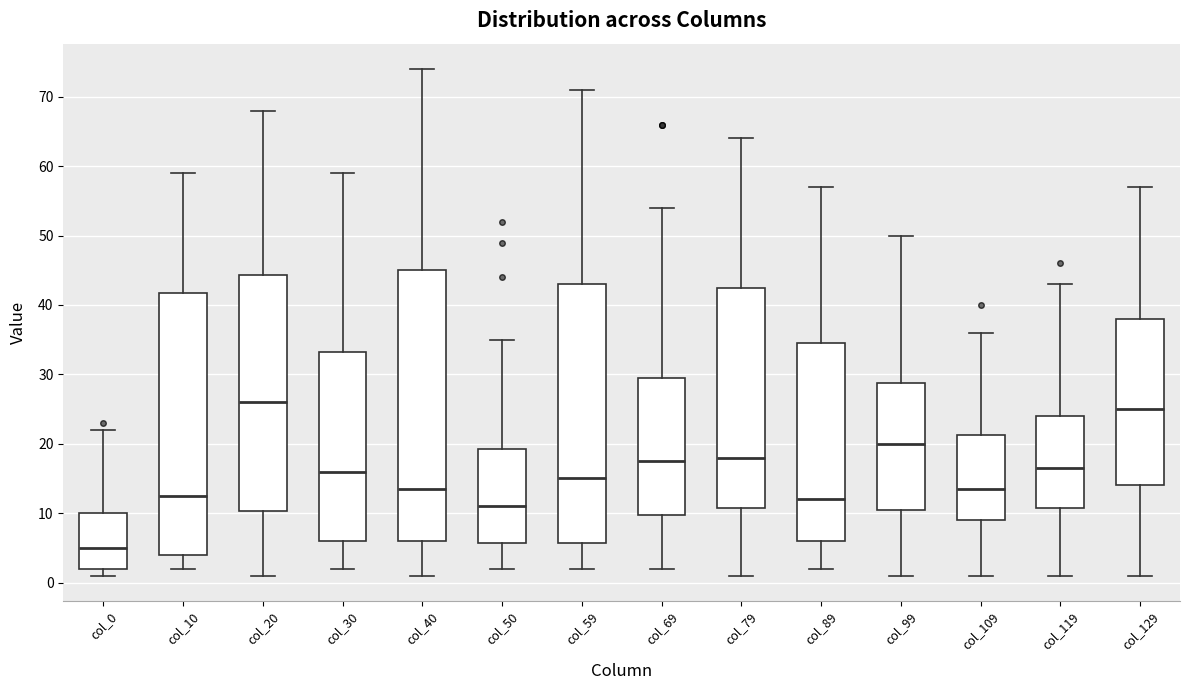

Reading left to right, read every box against the y-axis: the position of its median line, the range the box covers, and the ends of its whiskers. The values are not printed on the chart, so give them approximately, as read against the axis.

col_0: median 5, box 2 to 10, whiskers 1 to 22
col_10: median 13, box 4 to 42, whiskers 2 to 59
col_20: median 26, box 10 to 44, whiskers 1 to 68
col_30: median 16, box 6 to 33, whiskers 2 to 59
col_40: median 14, box 6 to 45, whiskers 1 to 74
col_50: median 11, box 6 to 19, whiskers 2 to 35
col_59: median 15, box 6 to 43, whiskers 2 to 71
col_69: median 18, box 10 to 30, whiskers 2 to 54
col_79: median 18, box 11 to 43, whiskers 1 to 64
col_89: median 12, box 6 to 35, whiskers 2 to 57
col_99: median 20, box 11 to 29, whiskers 1 to 50
col_109: median 14, box 9 to 21, whiskers 1 to 36
col_119: median 17, box 11 to 24, whiskers 1 to 43
col_129: median 25, box 14 to 38, whiskers 1 to 57